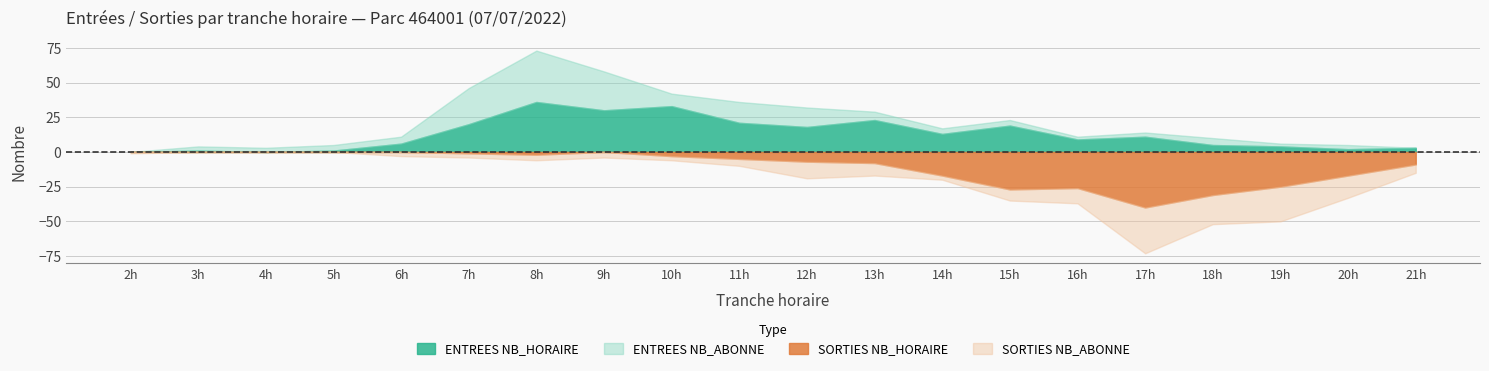

Reading right to left, list all the values displayed in this chart.

ENTREES_NB_HORAIRE: 21=3	20=2	19=4	18=5	17=11	16=9	15=19	14=13	13=23	12=18	11=21	10=33	9=30	8=36	7=20	6=6	5=1	4=0	3=1	2=0
ENTREES_NB_ABONNE: 21=0	20=3	19=2	18=5	17=3	16=2	15=4	14=4	13=6	12=14	11=15	10=9	9=28	8=37	7=26	6=5	5=4	4=3	3=3	2=0
SORTIES_NB_HORAIRE: 21=9	20=17	19=25	18=31	17=40	16=26	15=27	14=17	13=8	12=7	11=5	10=3	9=0	8=2	7=1	6=0	5=0	4=0	3=0	2=0
SORTIES_NB_ABONNE: 21=6	20=16	19=25	18=21	17=33	16=11	15=8	14=3	13=9	12=12	11=5	10=3	9=4	8=4	7=3	6=3	5=0	4=0	3=0	2=1